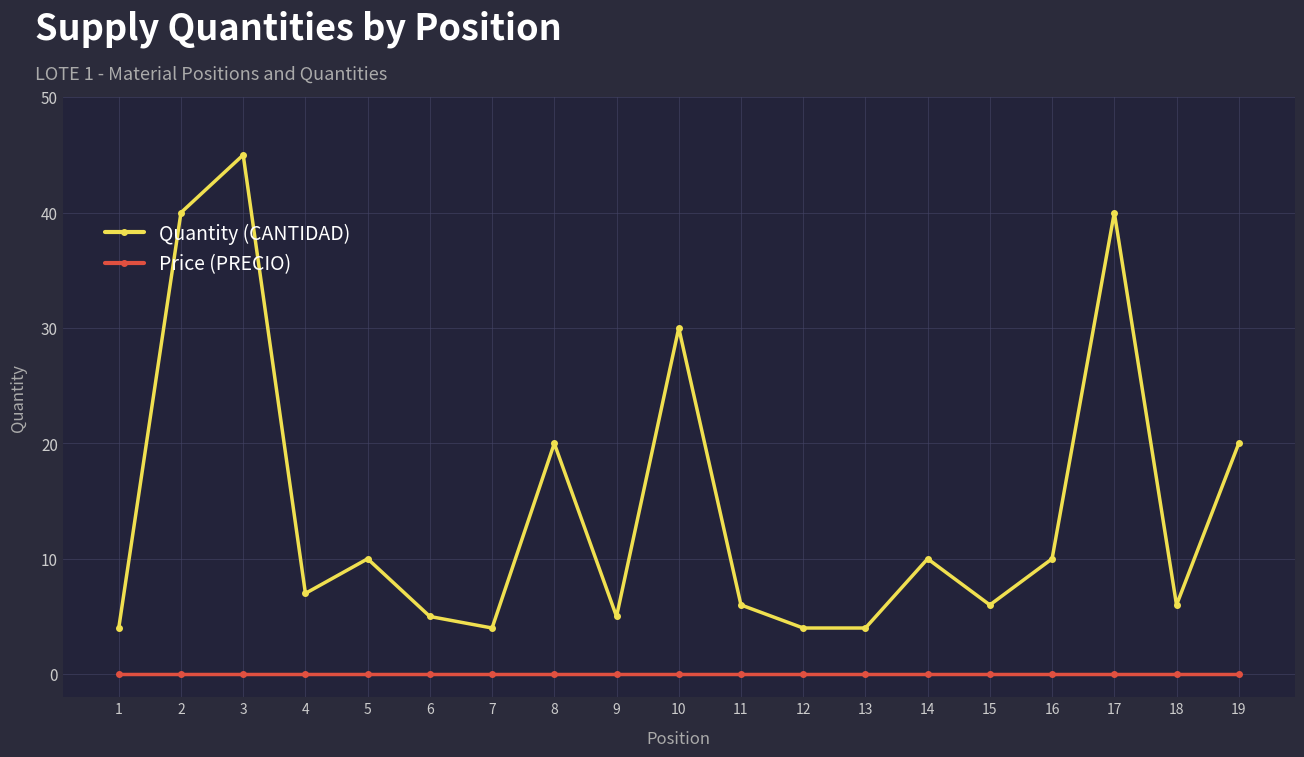

Reading left to right, what are all the values shown in this chart?

Quantity (CANTIDAD): 1=4	2=40	3=45	4=7	5=10	6=5	7=4	8=20	9=5	10=30	11=6	12=4	13=4	14=10	15=6	16=10	17=40	18=6	19=20
Price (PRECIO): 1=0	2=0	3=0	4=0	5=0	6=0	7=0	8=0	9=0	10=0	11=0	12=0	13=0	14=0	15=0	16=0	17=0	18=0	19=0